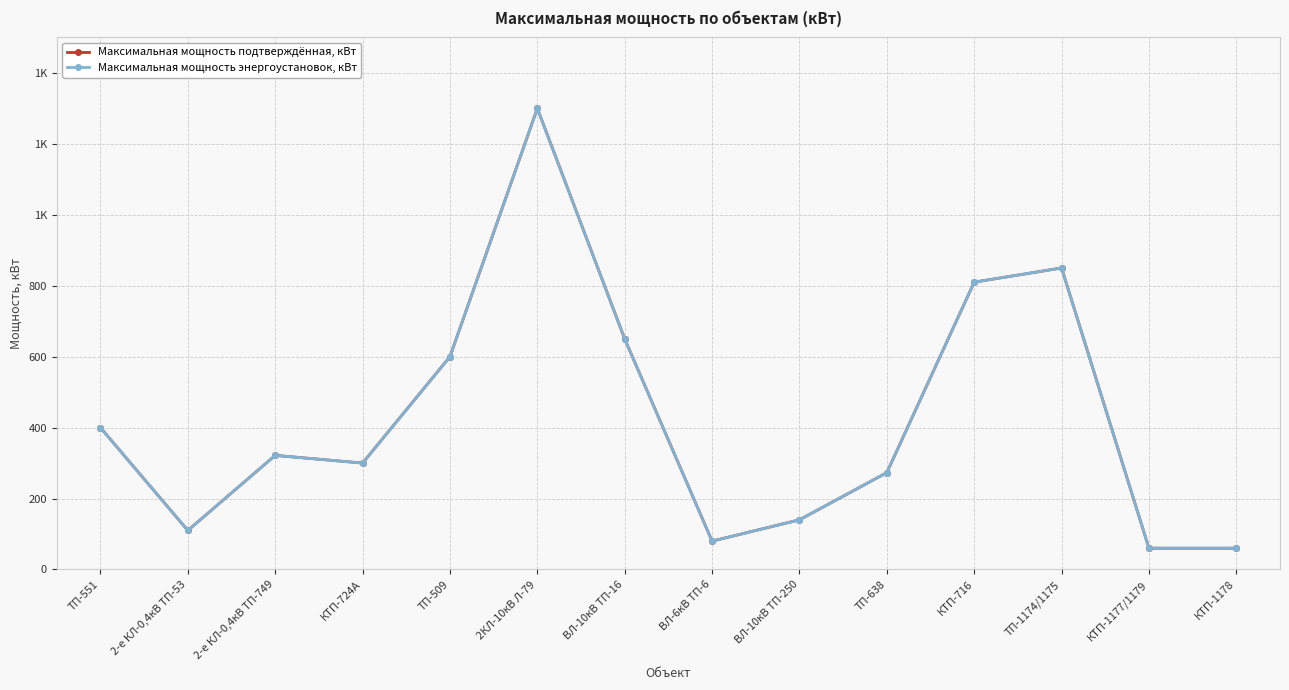

Is the value of Максимальная мощность энергоустановок, кВт at ВЛ-6кВ ТП-6 greater than the value of Максимальная мощность подтверждённая, кВт at 2-е КЛ-0,4кВ ТП-749?

No